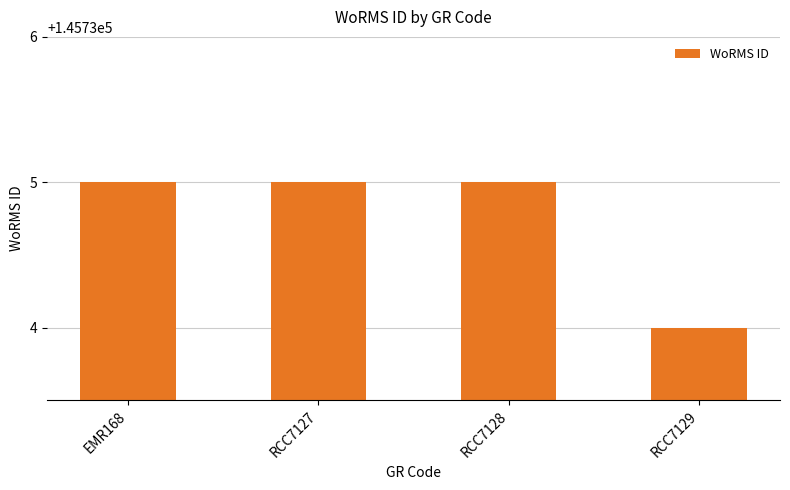

Which category has the lowest value across all series?

RCC7129